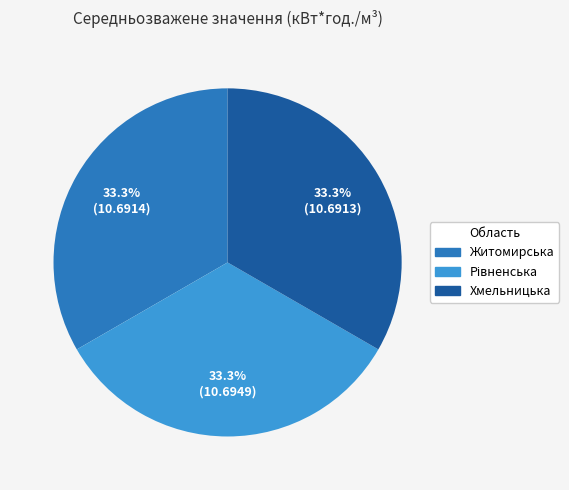

Approximately how many times larger is the value at Житомирська compared to Хмельницька?

1.0